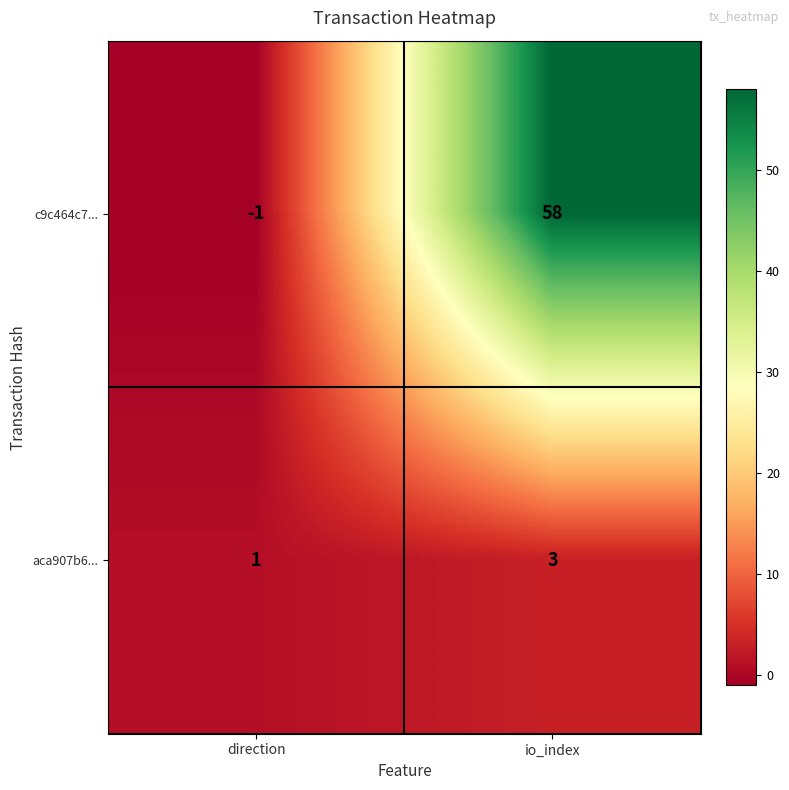

List the series in order of their overall mean, lowest first.

aca907b6..., c9c464c7...